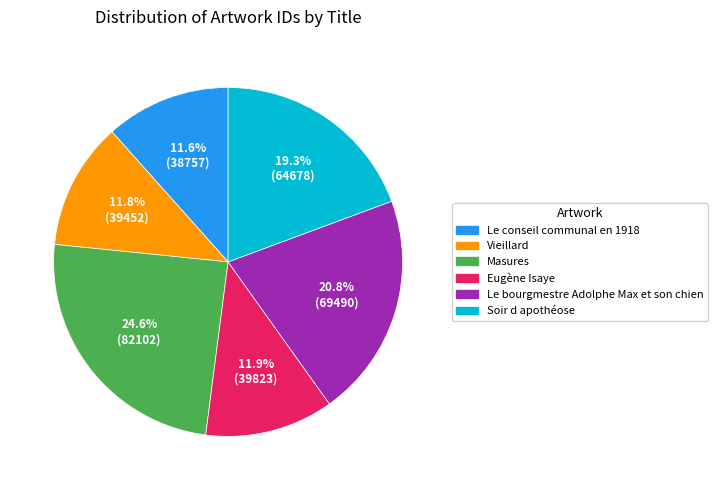

What is the largest slice in the pie chart?

Masures